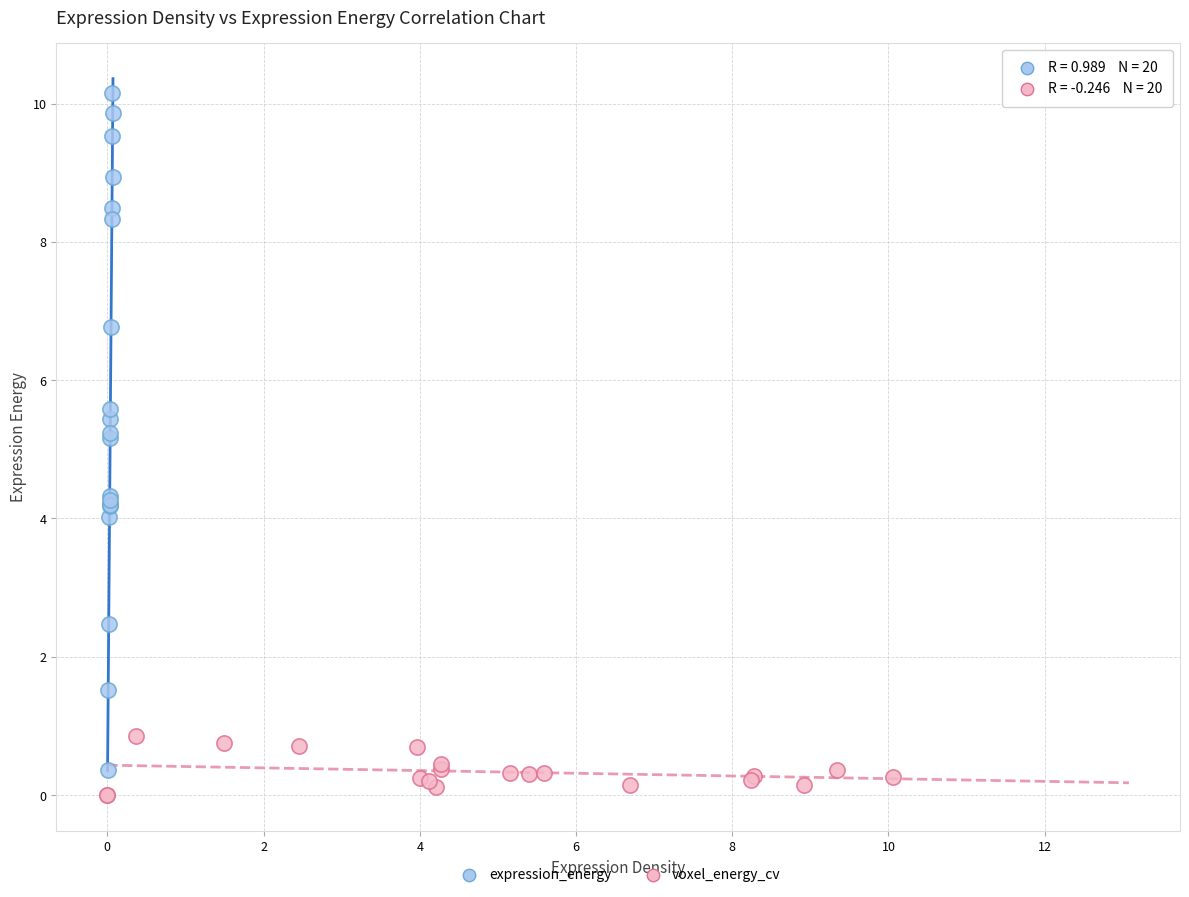

Which series has the largest Y range (max minus min)?

expression_energy